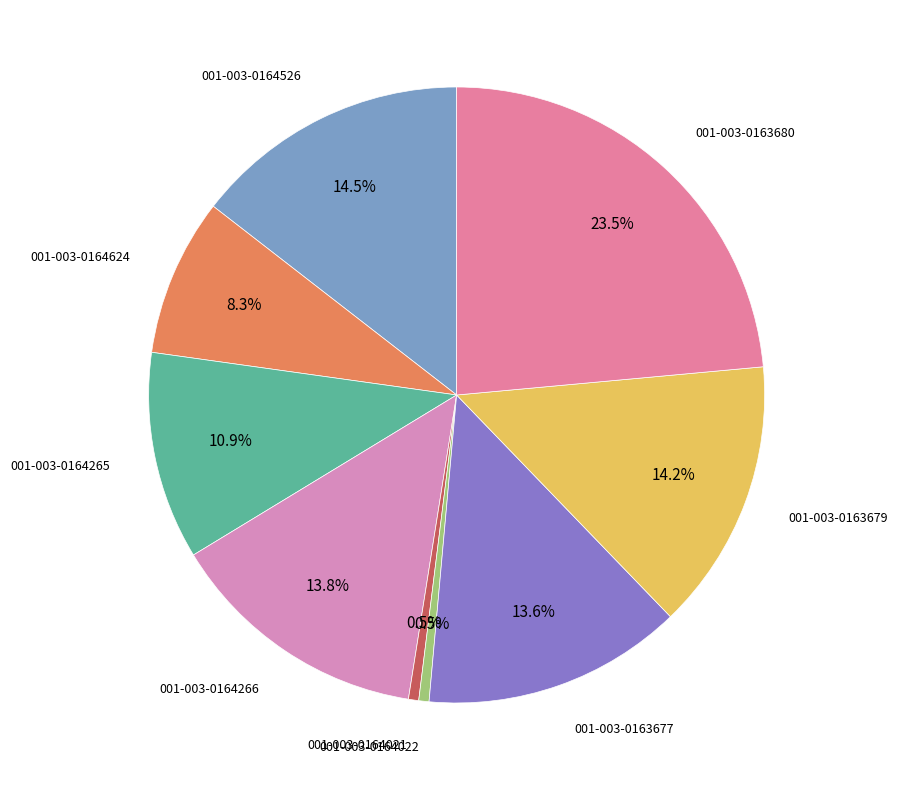

How many slices are in this pie chart?

9